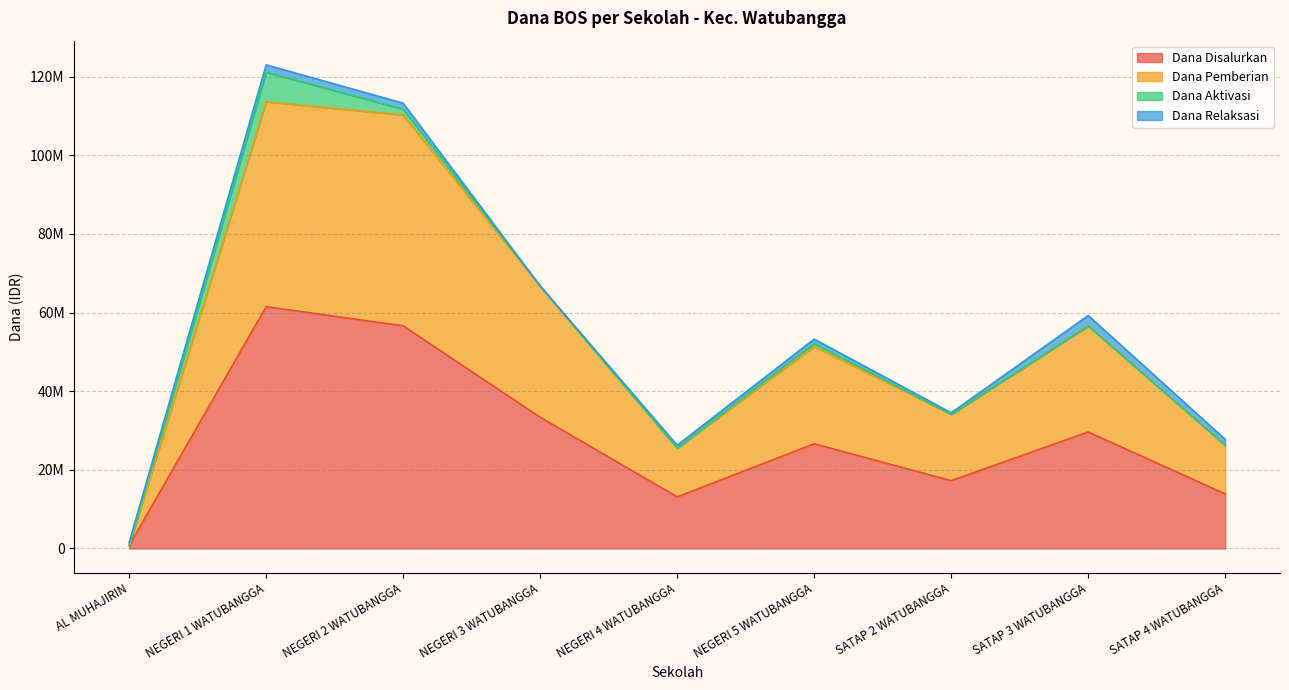

Does the chart have visible grid lines?

Yes